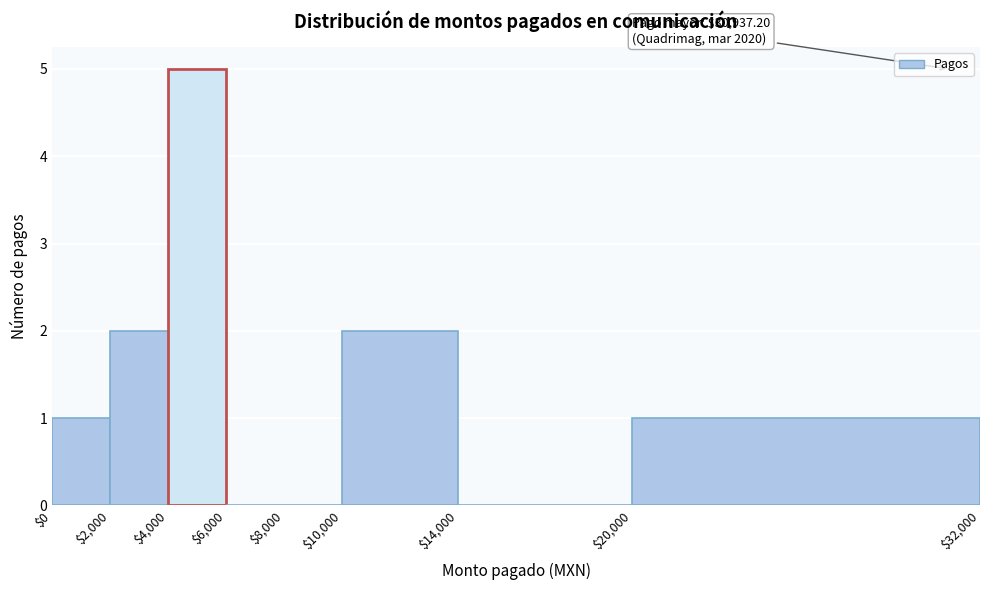

Which range on the x-axis has the tallest bar?

$4,000 to $6,000